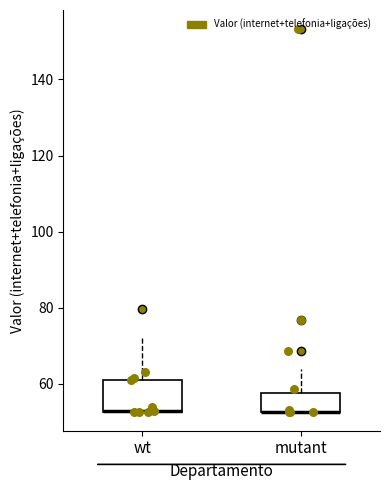

Reading left to right, read every box against the y-axis: the position of its median line, the range the box covers, and the ends of its whiskers. The values are not printed on the chart, so give them approximately, as read against the axis.

wt: median 52 (drawn on the box's lower edge), box 52 to 62, whiskers 52 to 72
mutant: median 52 (drawn on the box's lower edge), box 52 to 58, whiskers 52 to 64